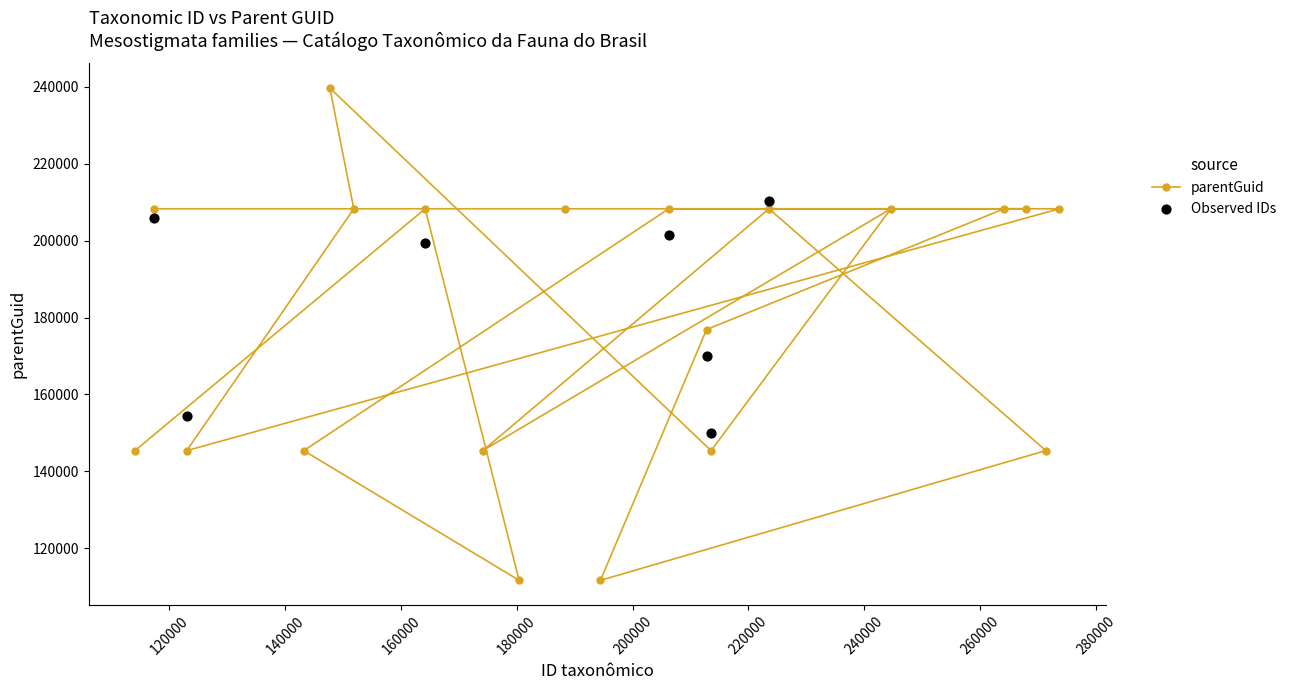

Which has a higher value, 213553 or 244598?

244598